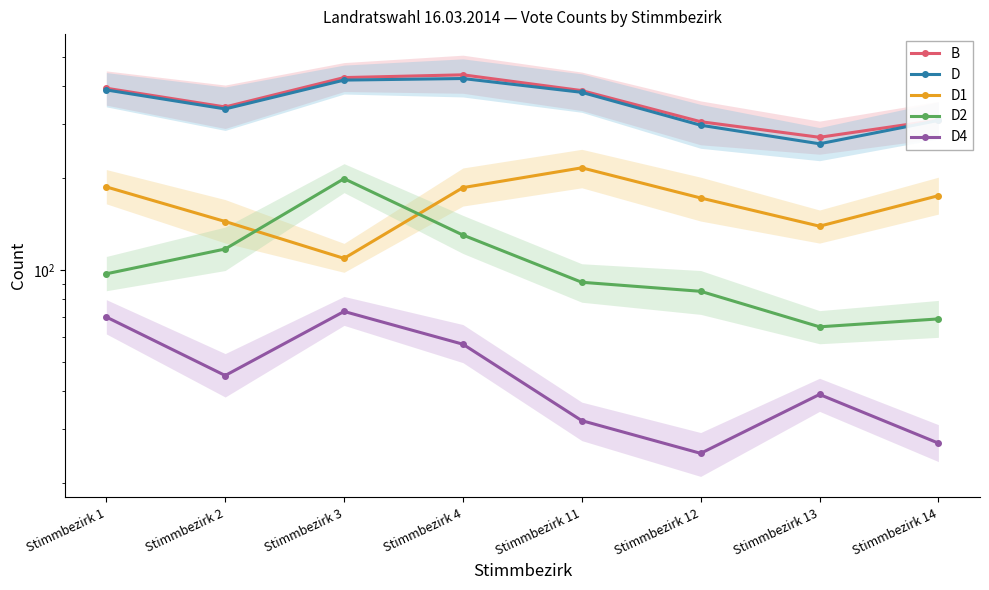

What is the spread (max minus min) of values at Stimmbezirk 3?

354